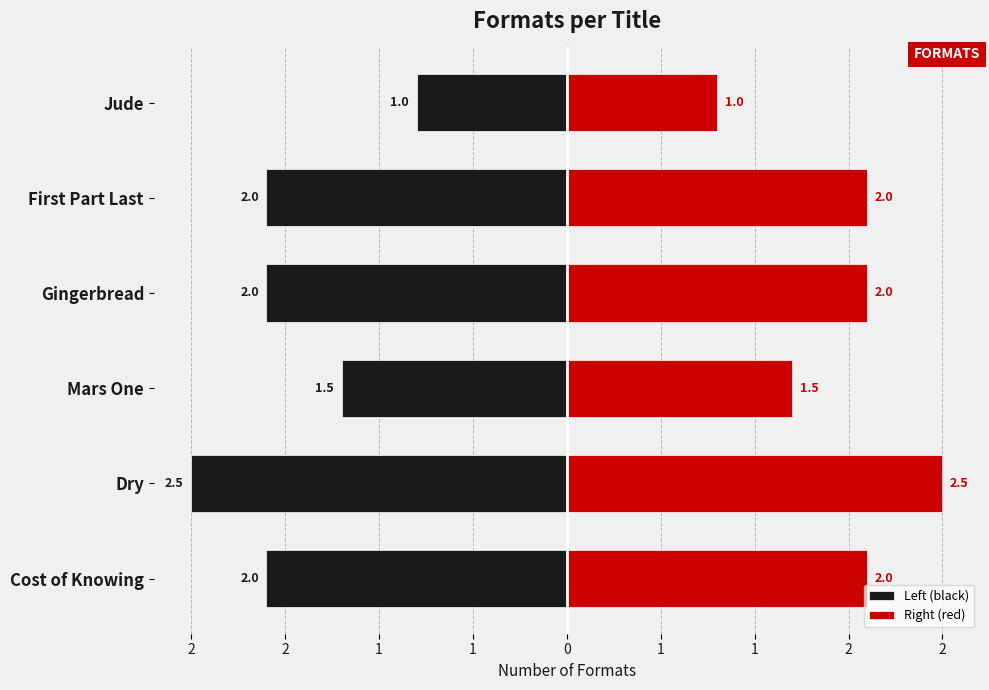

True or false: Right (red) has a value of 2.0 at First Part Last.

True